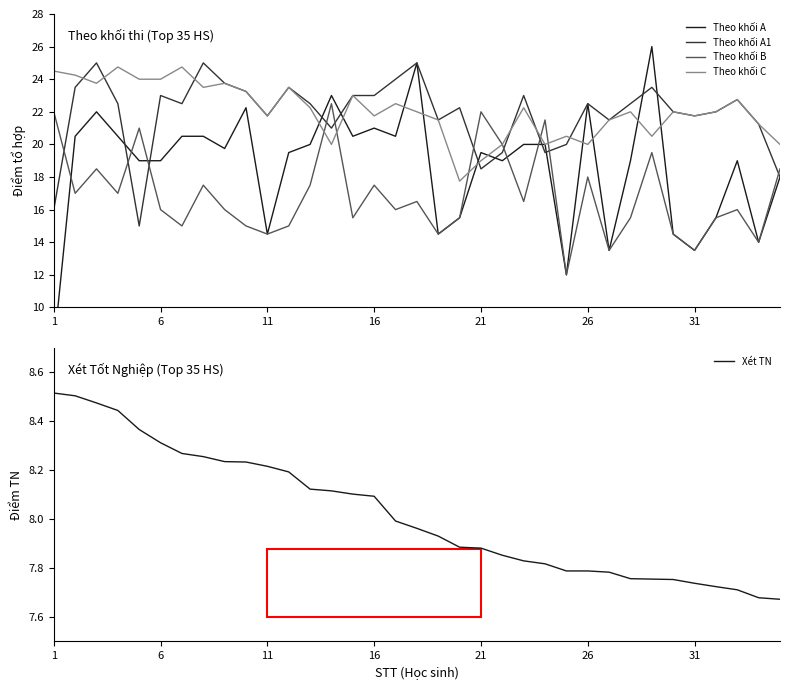

True or false: Theo khối A1 and Xét TN cross at least once.

False